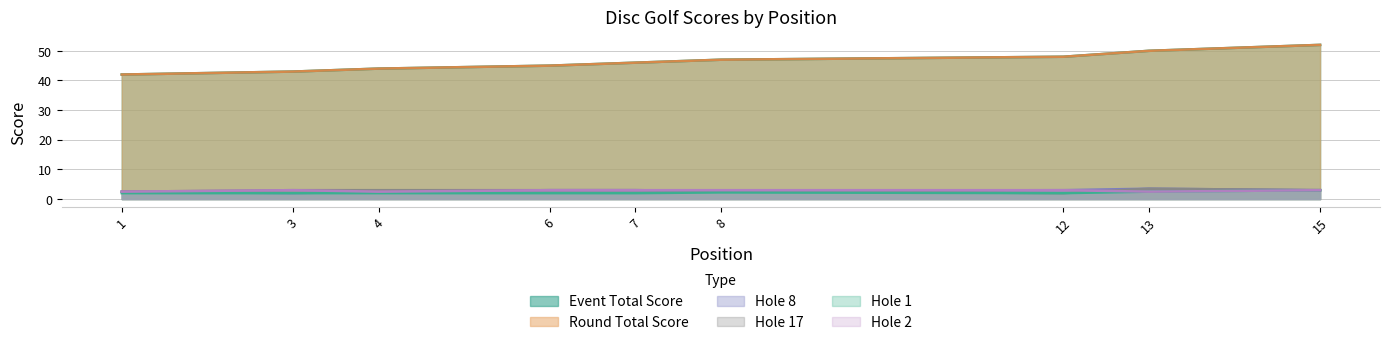

Where is the first local minimum for hole_1?

13